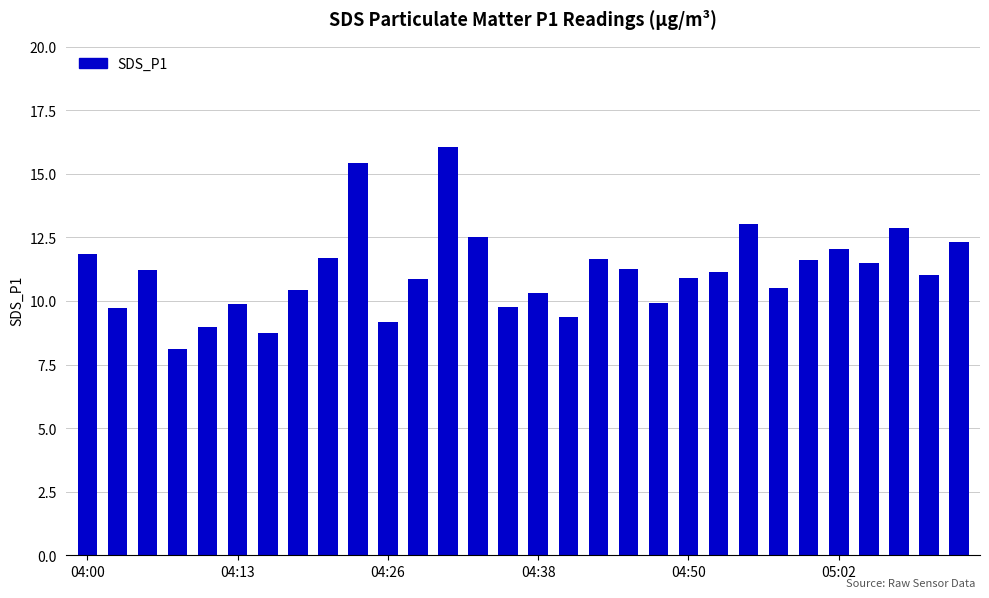

What is the maximum value shown in the chart?

16.1